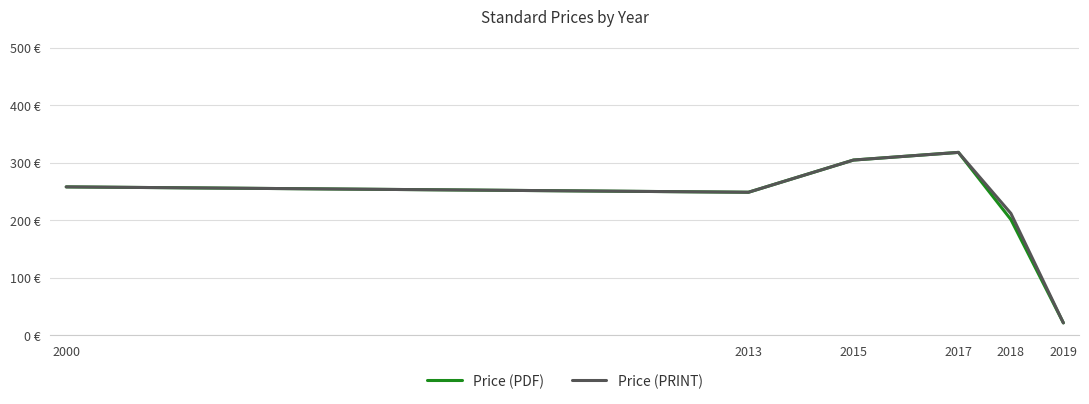

What are all the series names shown in the legend?

Price (PDF), Price (PRINT)